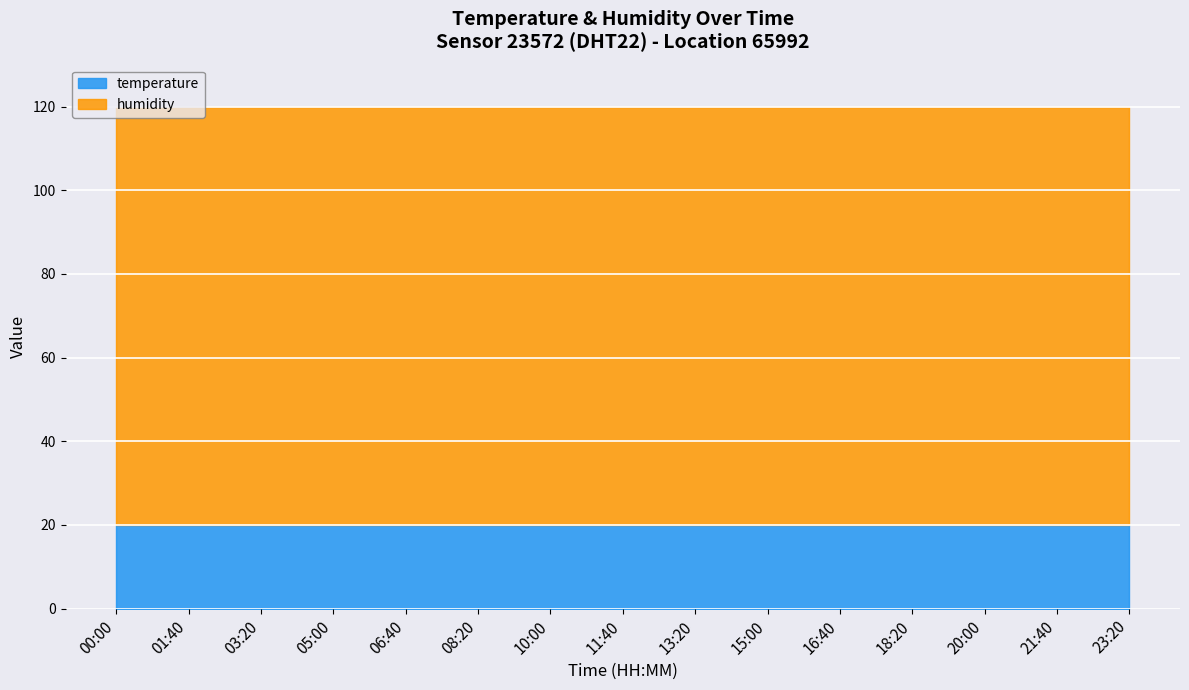

True or false: temperature and humidity intersect in this chart.

False